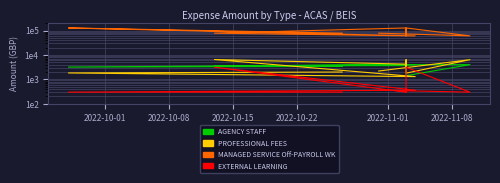

True or false: MANAGED SERVICE Off-PAYROLL WK and EXTERNAL LEARNING intersect in this chart.

False